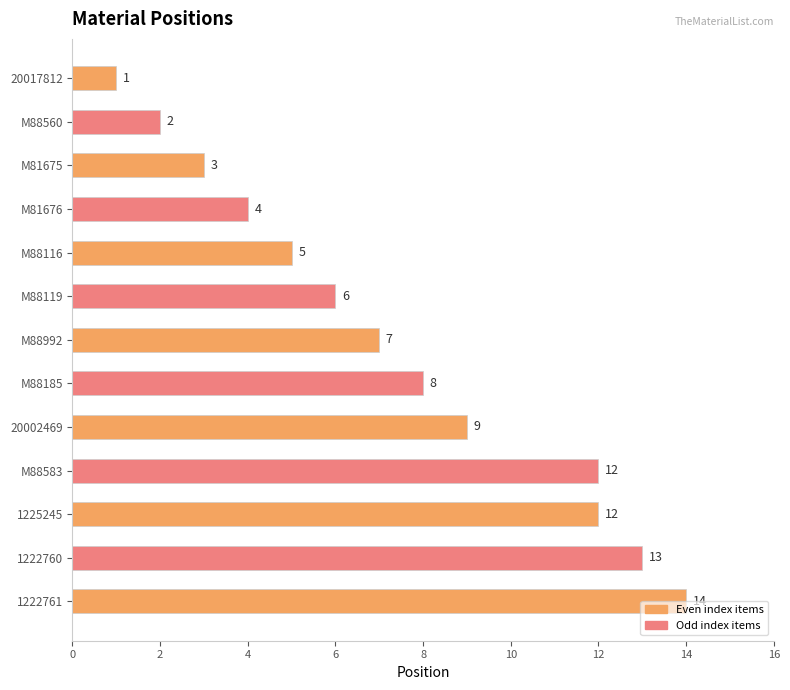

What value does the data have at 1225245, to the nearest 10?

10